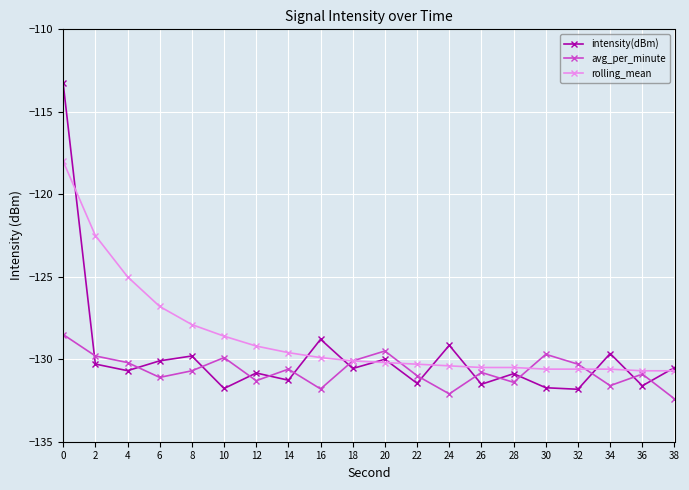

Between which two adjacent categories do intensity(dBm) and rolling_mean first intersect?

0 and 2